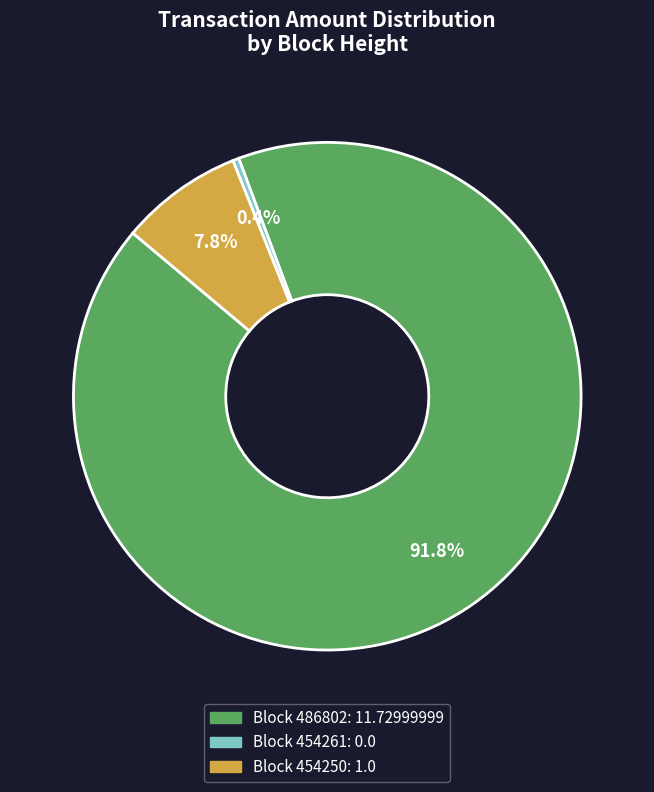

Is there a majority slice in this chart?

Yes